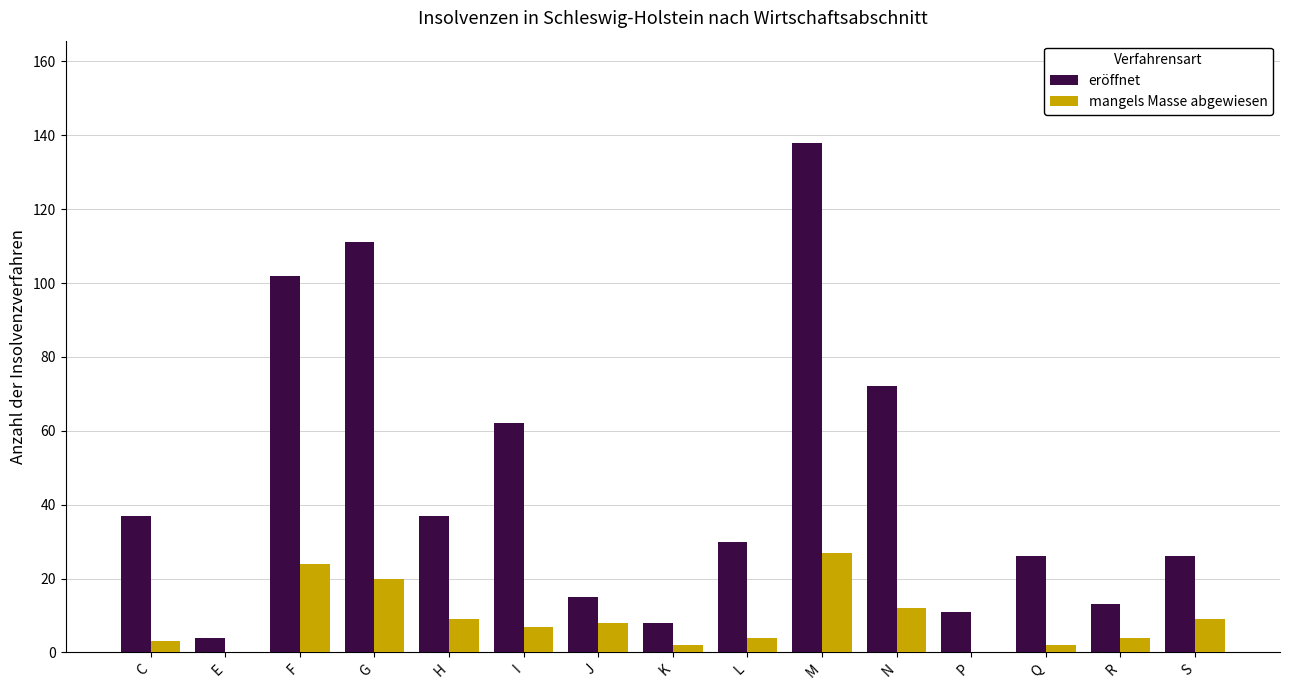

What is the total value across all series at Q?

28